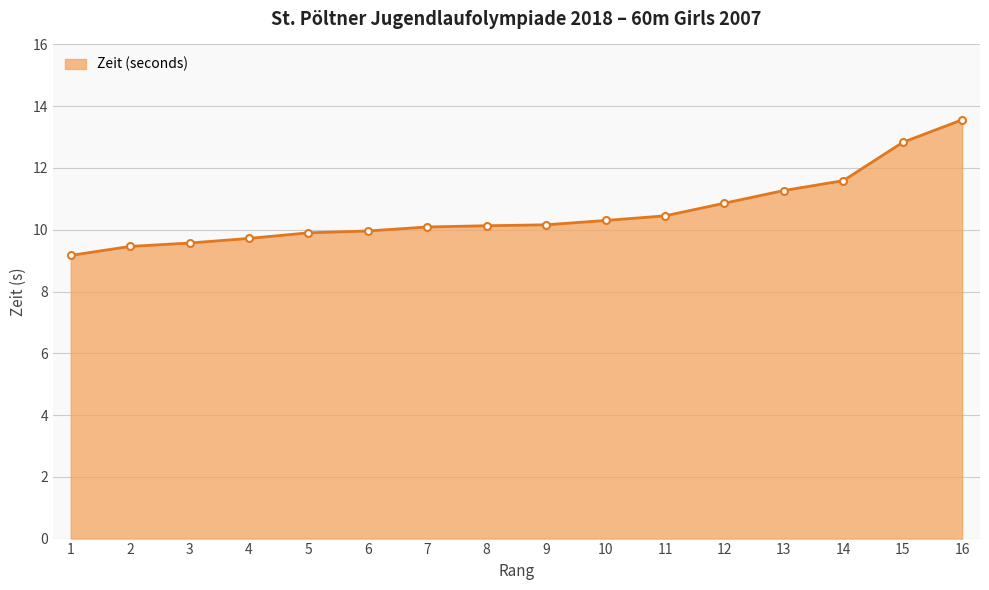

What is the change in value from 9 to 16?

+3.4